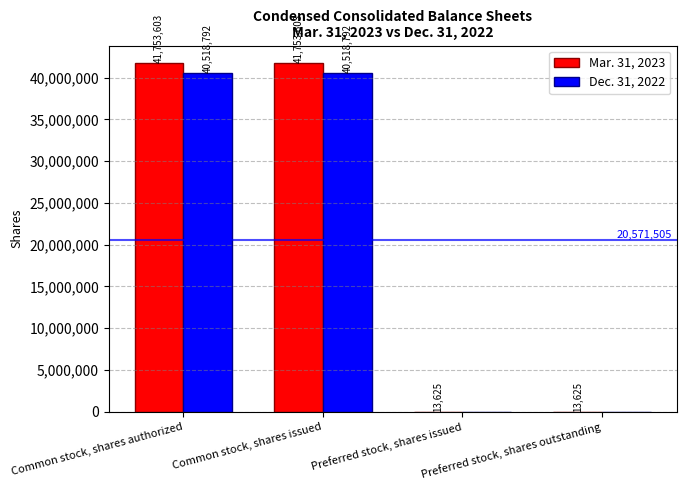

Which series changed the most between Common stock, shares authorized and Preferred stock, shares outstanding?

Mar. 31, 2023